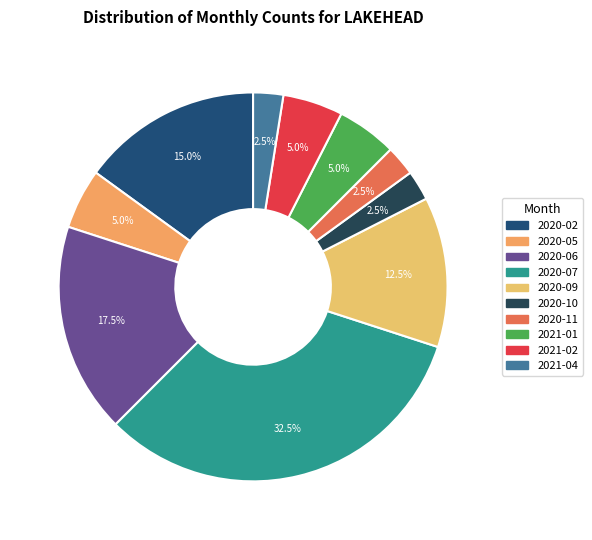

What is the largest slice in the pie chart?

2020-07